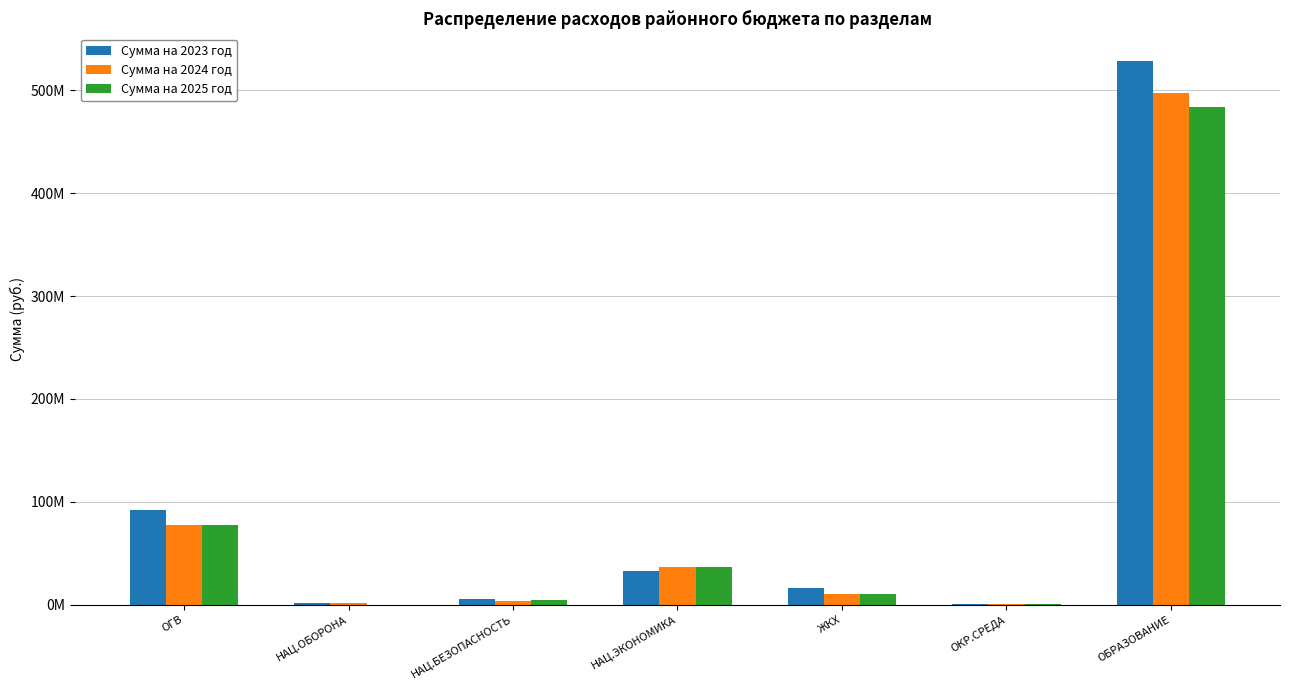

What is the value of the Сумма на 2023 год bar at the 3rd from the left?

5624776